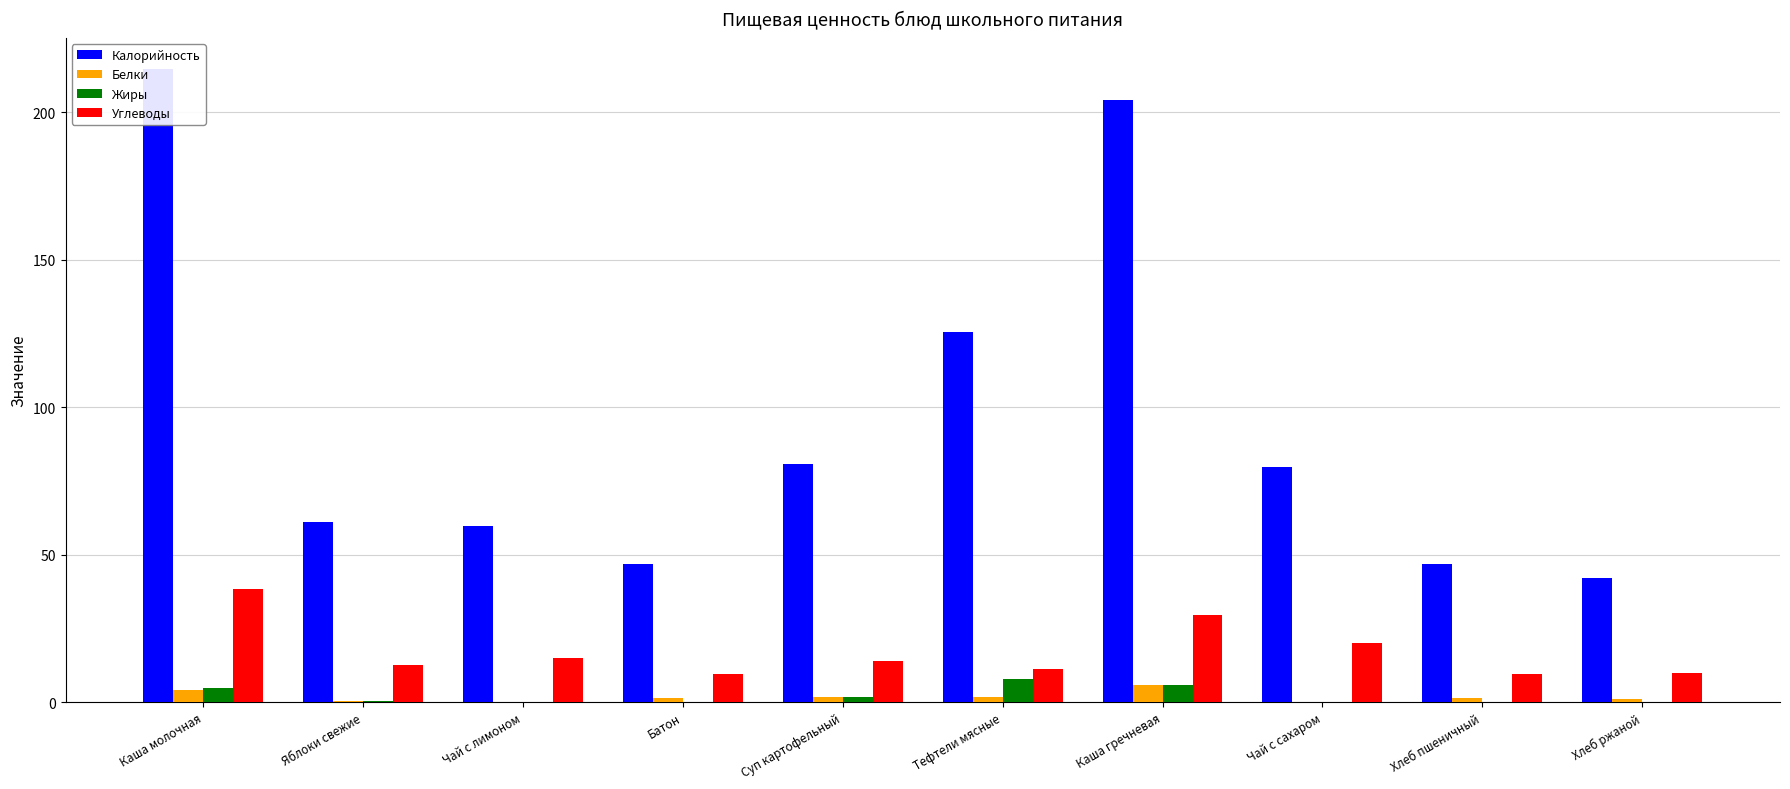

What is the difference between the second highest and second lowest values in the Калорийность series?

157.2